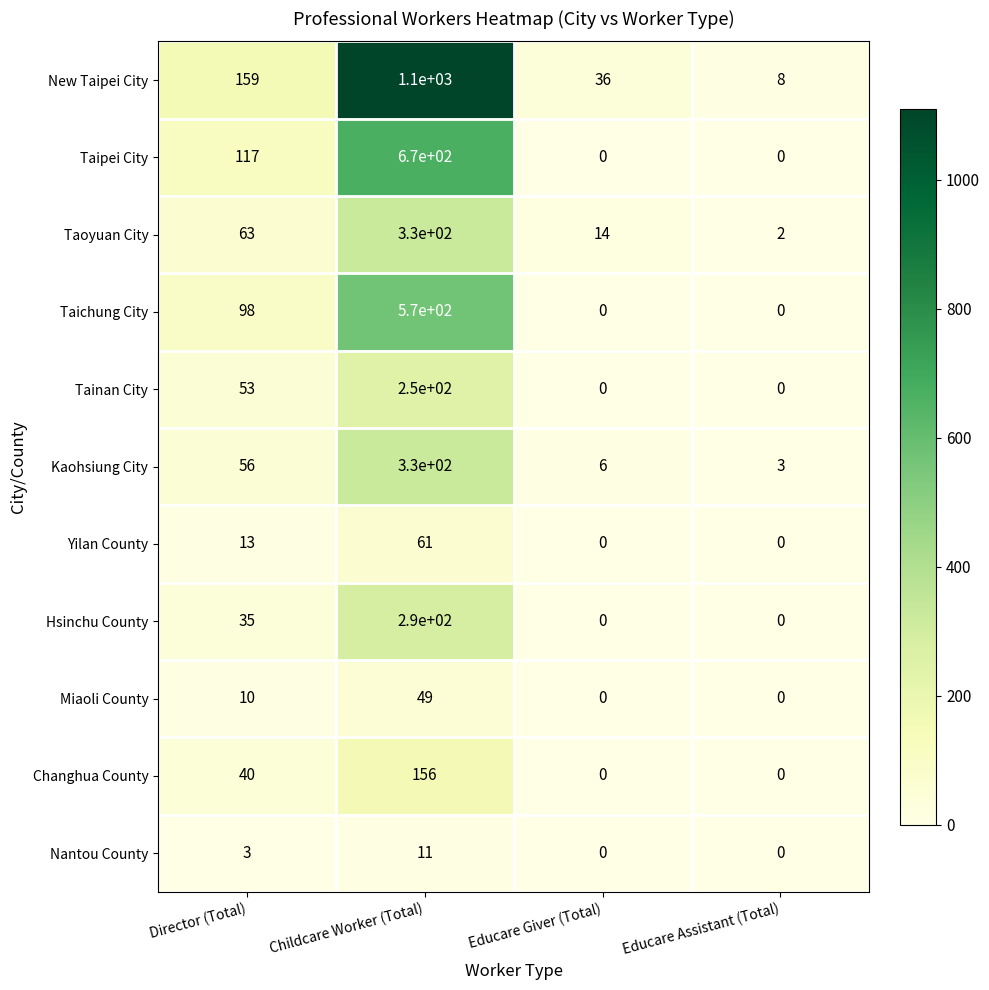

What is the maximum value for Taichung City?

570